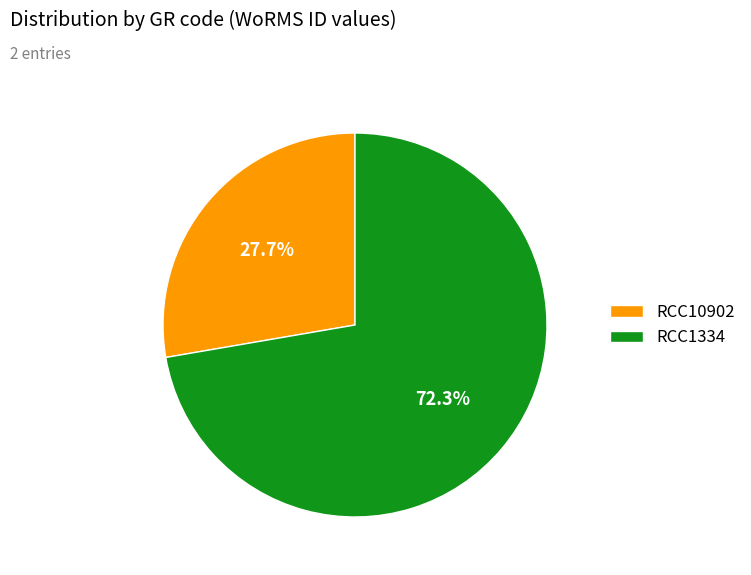

How many slices are in this pie chart?

2